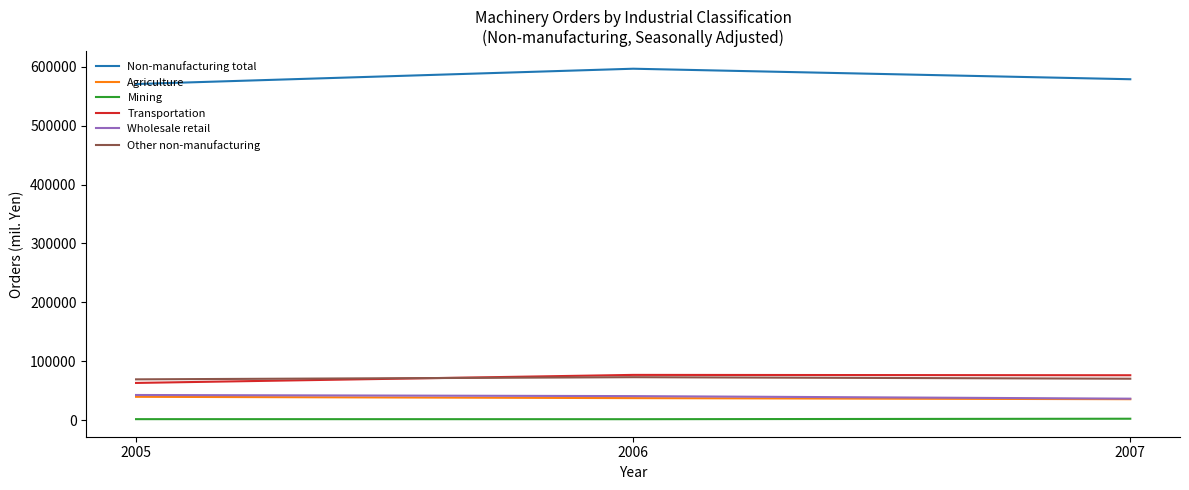

What is the minimum value for Other non-manufacturing?

69500.0